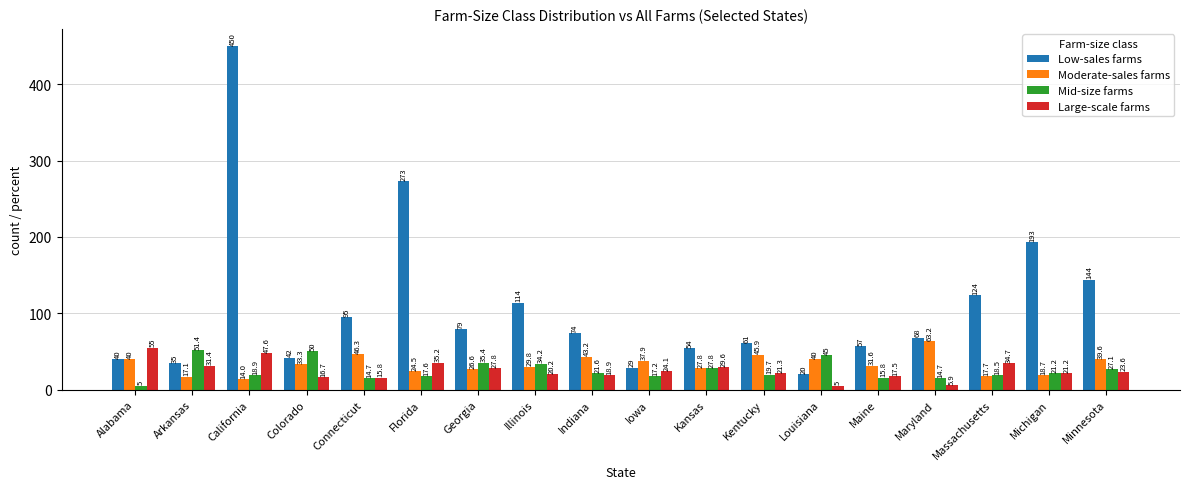

At which label is Mid-size farms closest to 28?

Kansas